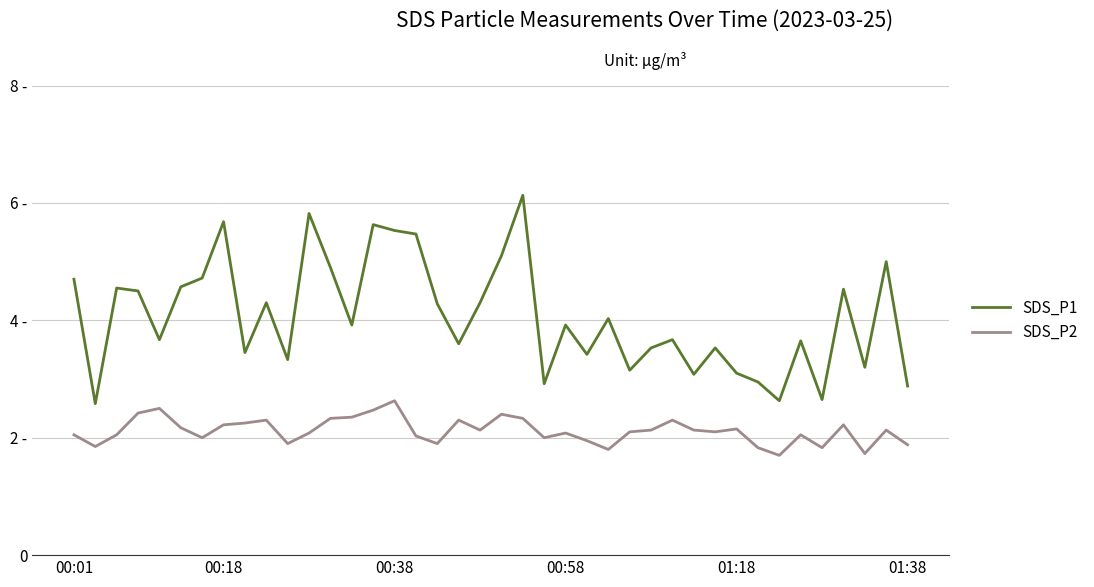

What are all the series names shown in the legend?

SDS_P1, SDS_P2